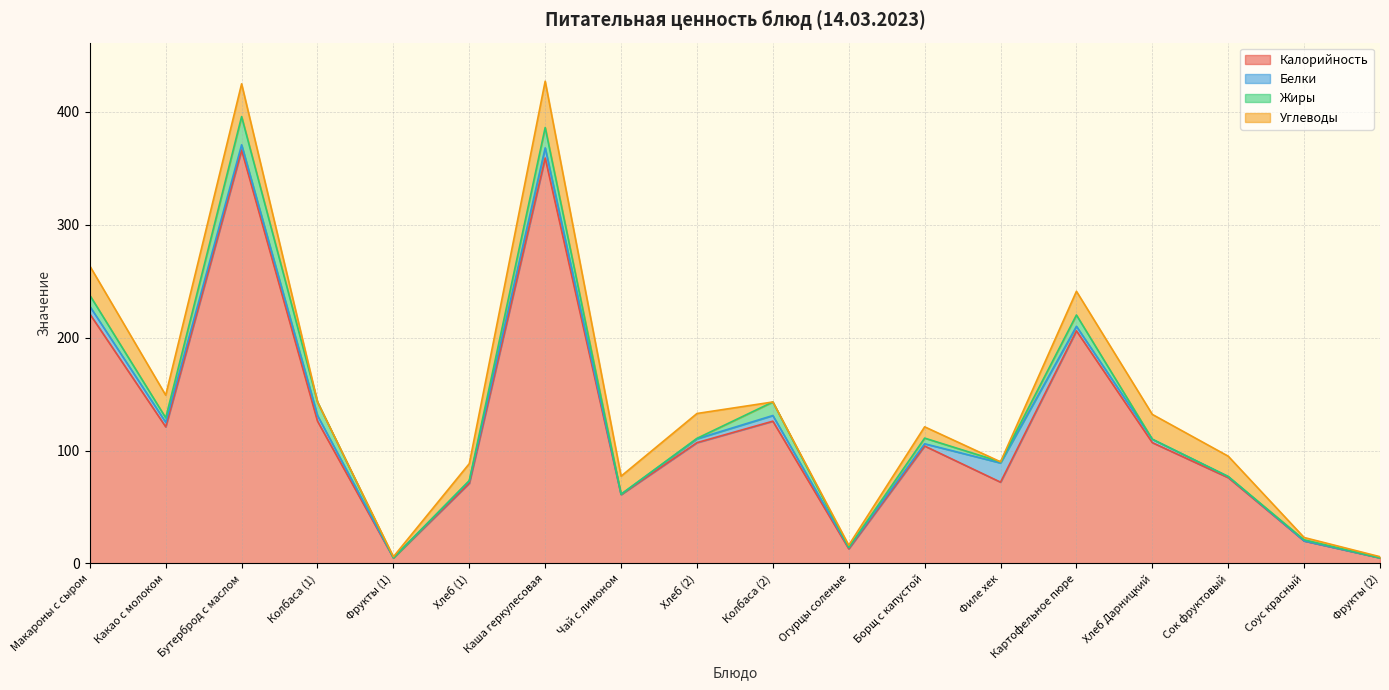

Where does the Белки series first go above 3?

Макароны с сыром